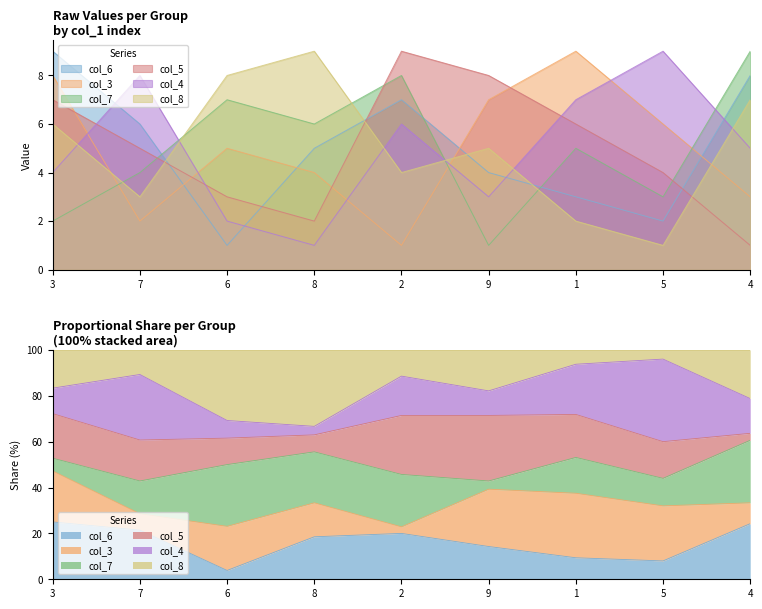

How many intersections are there between col_8 and col_3?

3